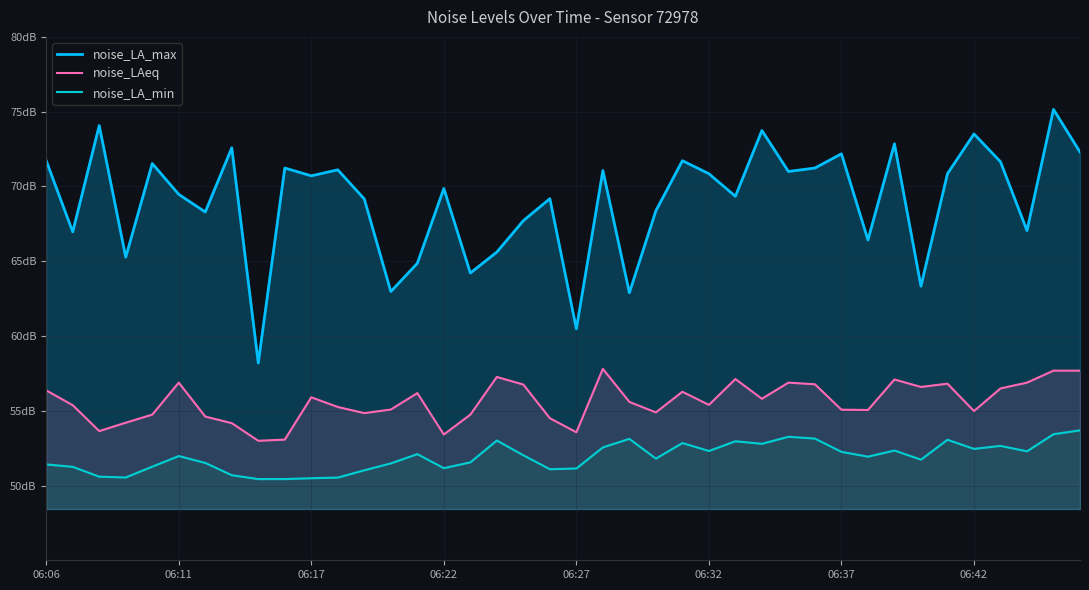

Reading left to right, extract all data points from this chart.

noise_LA_max: 71.7	67.0	74.1	65.3	71.5	69.5	68.3	72.6	58.2	71.2	70.7	71.1	69.2	63.0	64.9	69.9	64.2	65.6	67.7	69.2	60.5	71.1	62.9	68.4	71.7	70.8	69.3	73.7	71.0	71.2	72.2	66.4	72.8	63.3	70.8	73.5	71.7	67.0	75.2	72.3
noise_LAeq: 56.4	55.4	53.6	54.2	54.7	56.9	54.6	54.2	53.0	53.1	55.9	55.2	54.8	55.1	56.2	53.4	54.7	57.3	56.8	54.5	53.6	57.8	55.6	54.9	56.3	55.4	57.1	55.8	56.9	56.8	55.1	55.0	57.1	56.6	56.8	55.0	56.5	56.9	57.7	57.7
noise_LA_min: 51.4	51.2	50.6	50.5	51.3	52.0	51.5	50.7	50.4	50.4	50.5	50.5	51.0	51.5	52.1	51.2	51.5	53.0	52.0	51.1	51.1	52.5	53.1	51.8	52.8	52.3	53.0	52.8	53.3	53.1	52.2	51.9	52.3	51.7	53.1	52.5	52.6	52.3	53.4	53.7